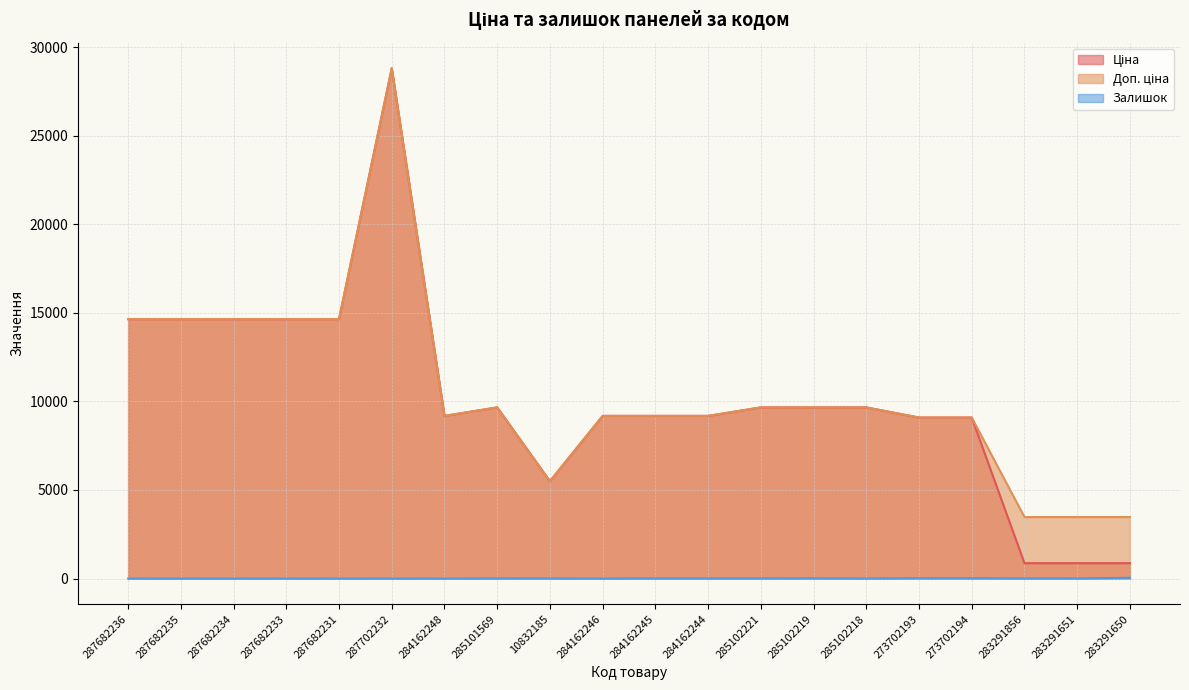

At which category does Залишок reach its first local peak?

284162245